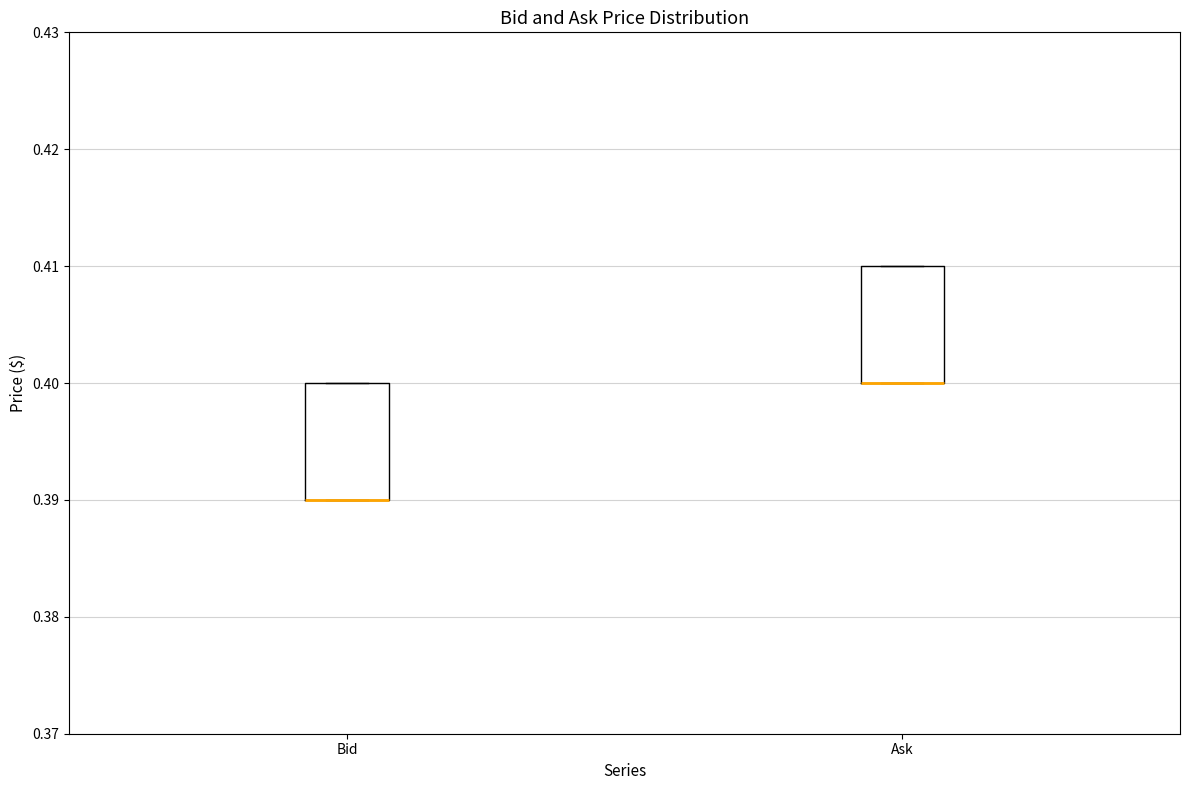

Reading left to right, transcribe this box plot: for each box, give where its median line is, the range the box spans, and where its two whiskers end, as read against the y-axis. The values are not printed on the chart, so give them approximately, as read against the axis.

Bid: median 0.39 (drawn on the box's lower edge), box 0.39 to 0.40, whiskers 0.39 to 0.40
Ask: median 0.40 (drawn on the box's lower edge), box 0.40 to 0.41, whiskers 0.40 to 0.41